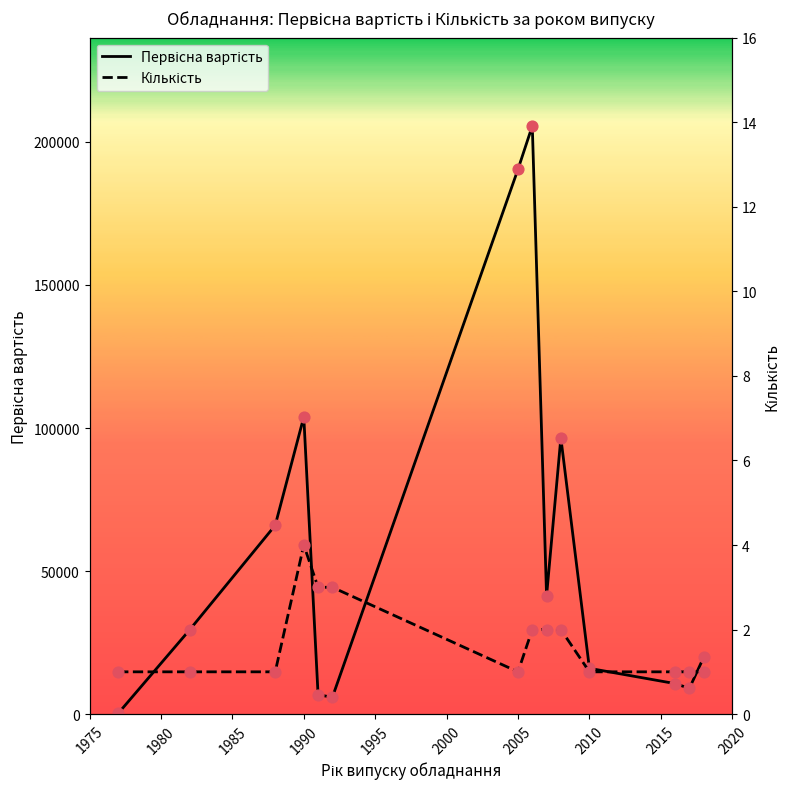

At how many categories does at least one series exceed 94162?

4